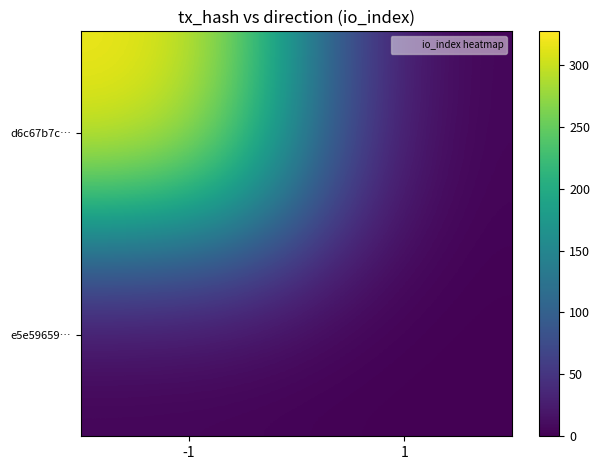

Which has a higher value, -1 or 1?

-1